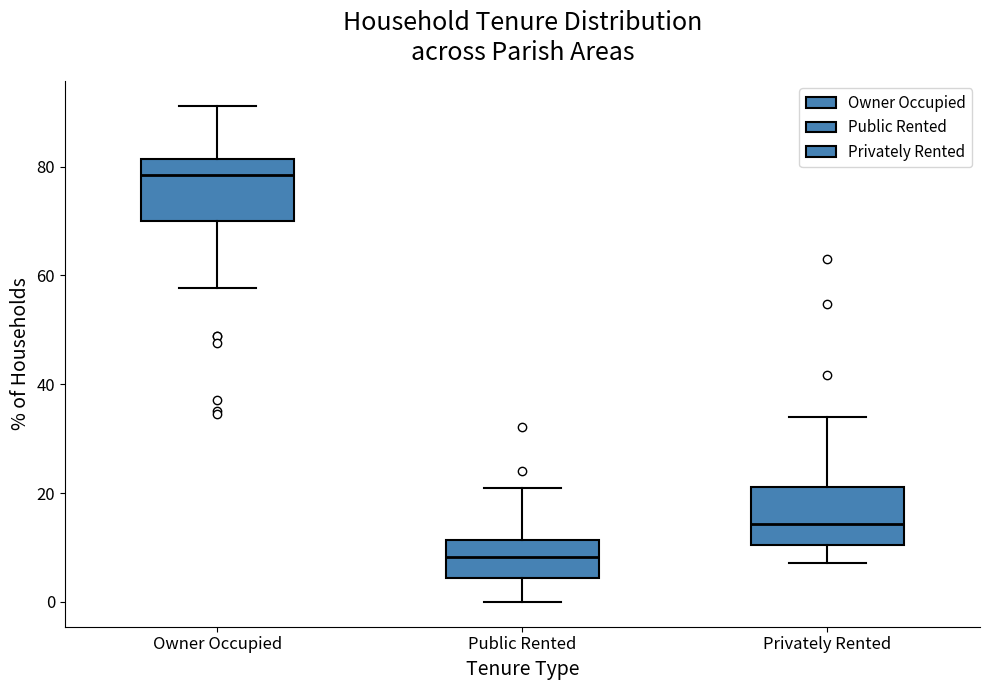

Reading left to right, transcribe this box plot: for each box, give where its median line is, the range the box spans, and where its two whiskers end, as read against the y-axis. The values are not printed on the chart, so give them approximately, as read against the axis.

Owner Occupied: median 78, box 70 to 82, whiskers 58 to 92
Public Rented: median 8, box 4 to 12, whiskers 0 to 20
Privately Rented: median 14, box 10 to 22, whiskers 8 to 34